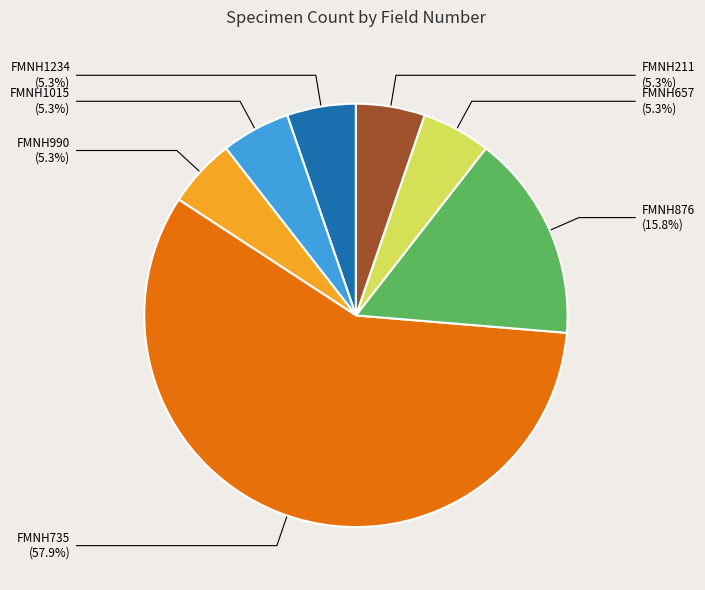

Which has a higher value, FMNH990 or FMNH876?

FMNH876